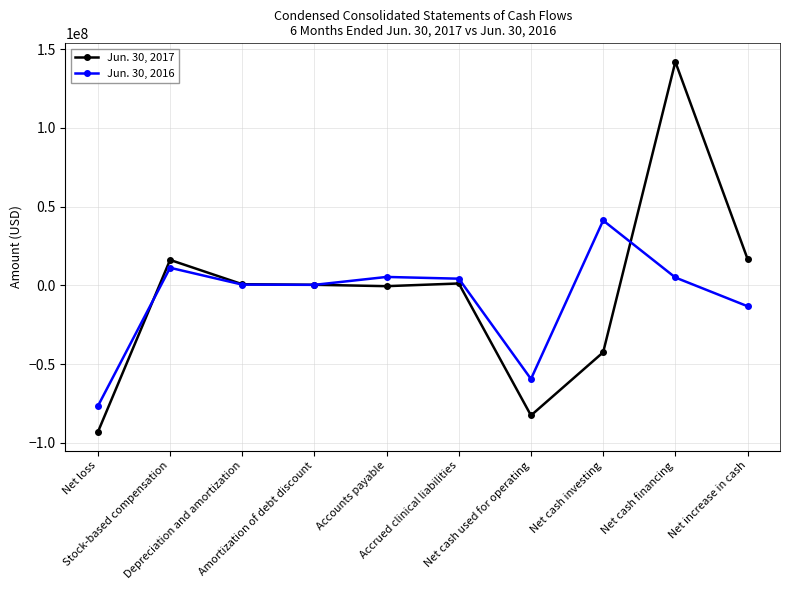

Rank the series by their average value, from lowest to highest.

Jun. 30, 2016, Jun. 30, 2017